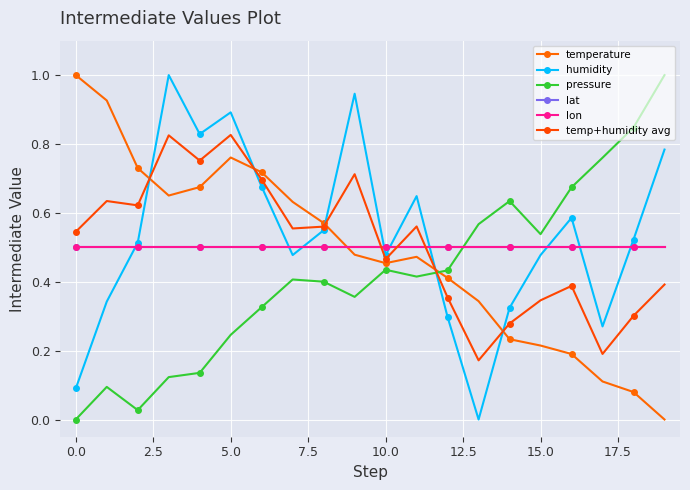

Which series has the largest total across all categories?

humidity